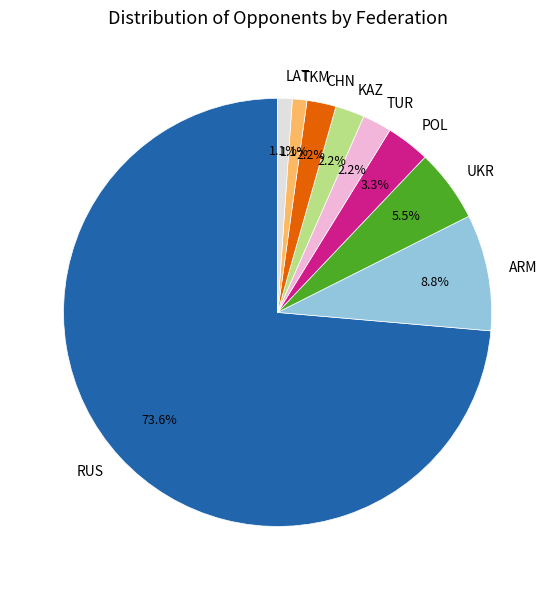

How much of the chart is everything except POL?

96.7%